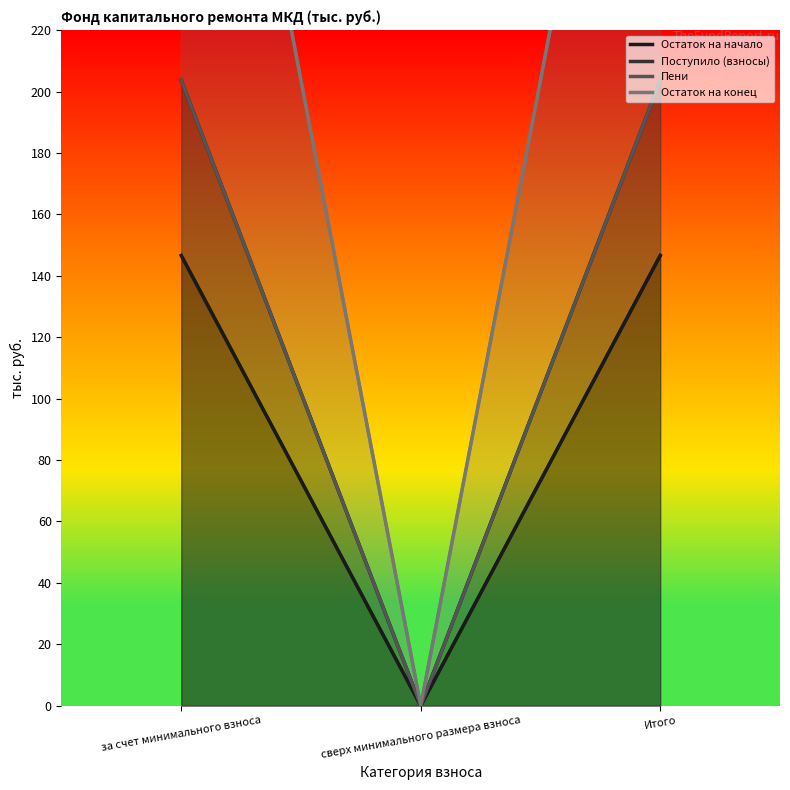

The value of Пени at Итого is 366.3. True or false?

False